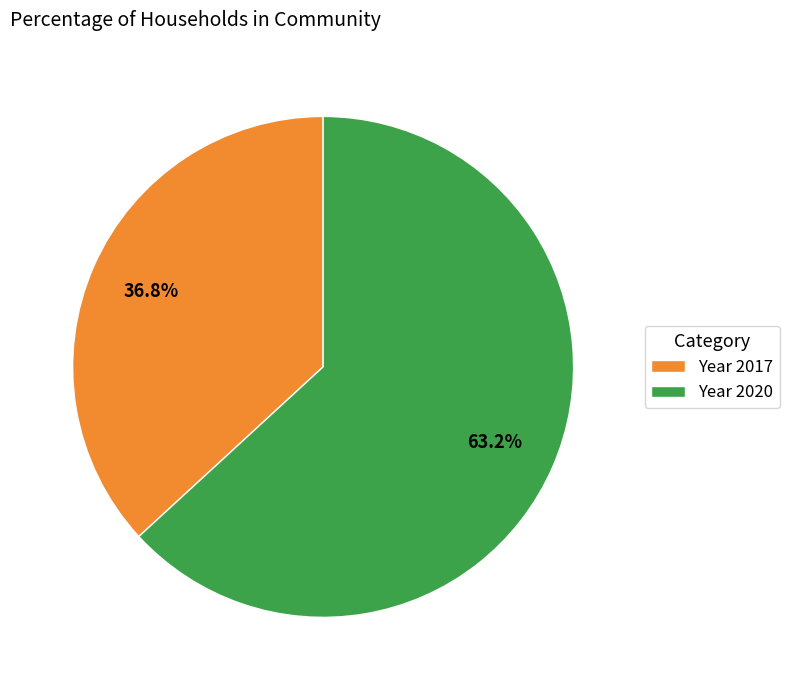

Which has a higher value, Year 2020 or Year 2017?

Year 2020